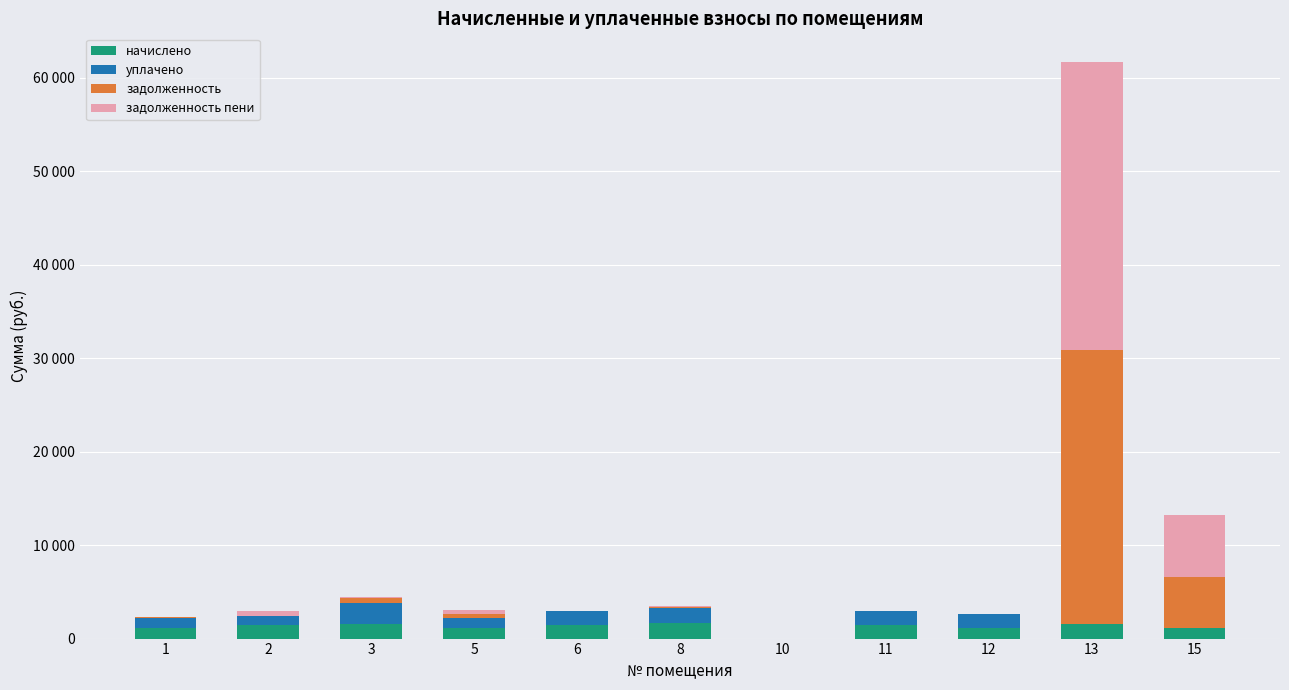

Does the chart contain stacked bars?

Yes